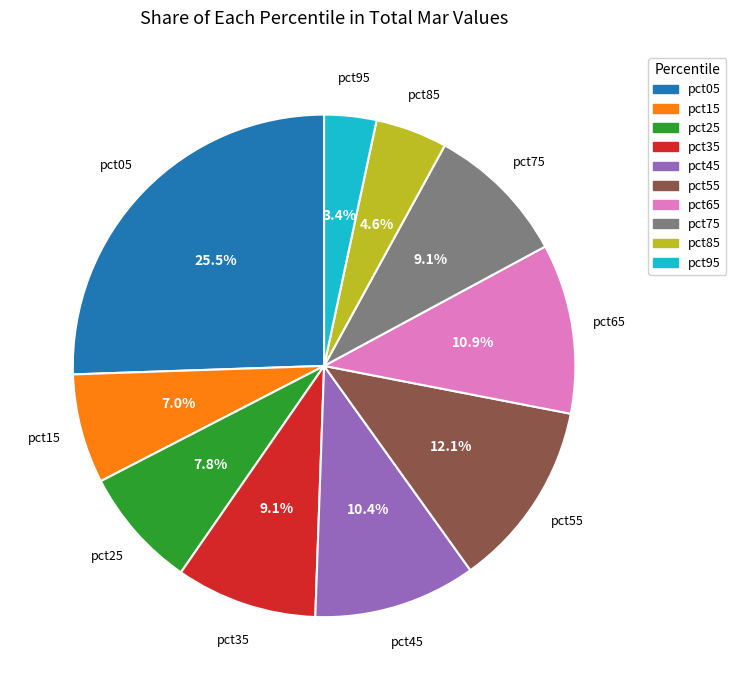

Which category has the smallest portion of the pie?

pct95